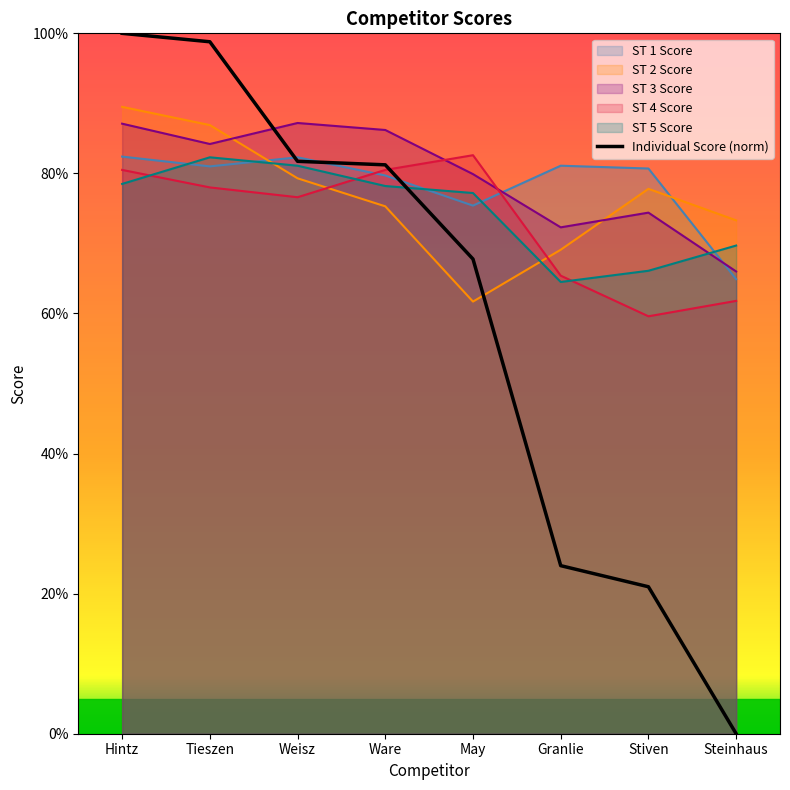

Reading left to right, extract all data points from this chart.

Individual Score: 100.0	98.8	81.7	81.2	67.8	24.0	21.0	0.0
ST 1 Score: 82.4	81.0	82.3	79.7	75.4	81.1	80.7	64.9
ST 2 Score: 89.5	86.9	79.3	75.3	61.7	69.1	77.8	73.3
ST 3 Score: 87.1	84.2	87.2	86.2	79.9	72.3	74.4	66.0
ST 4 Score: 80.5	78.0	76.6	80.5	82.6	65.4	59.6	61.8
ST 5 Score: 78.5	82.3	81.1	78.2	77.2	64.5	66.1	69.7